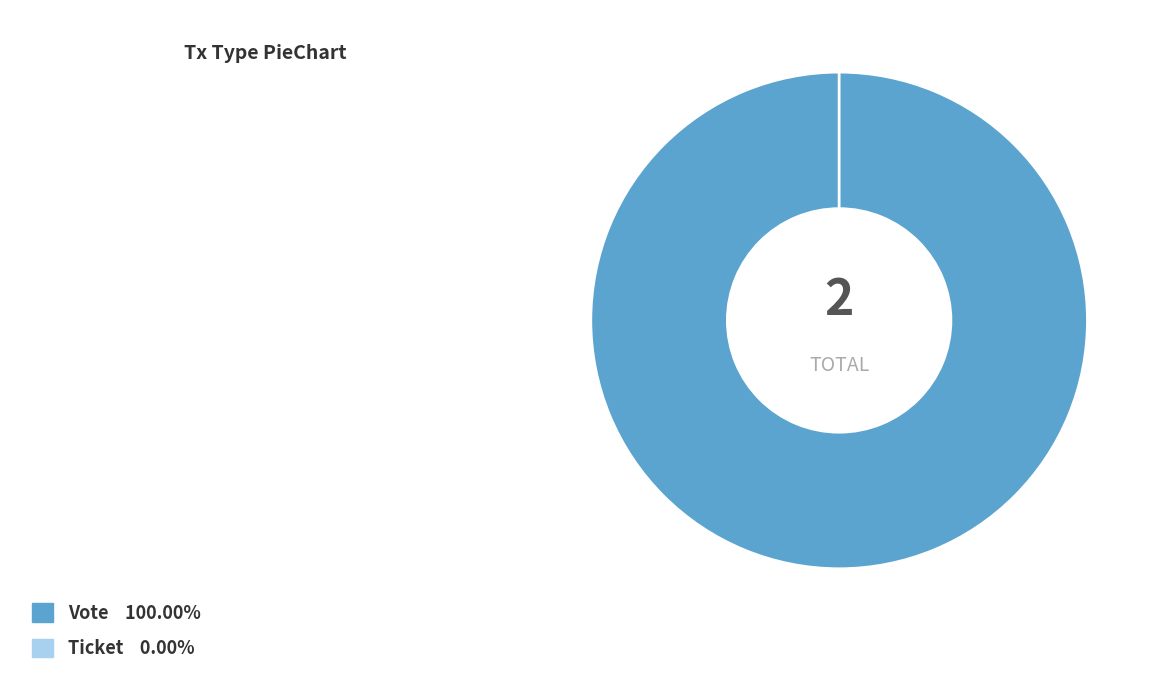

To the nearest percent, what is the average slice percentage?

50%